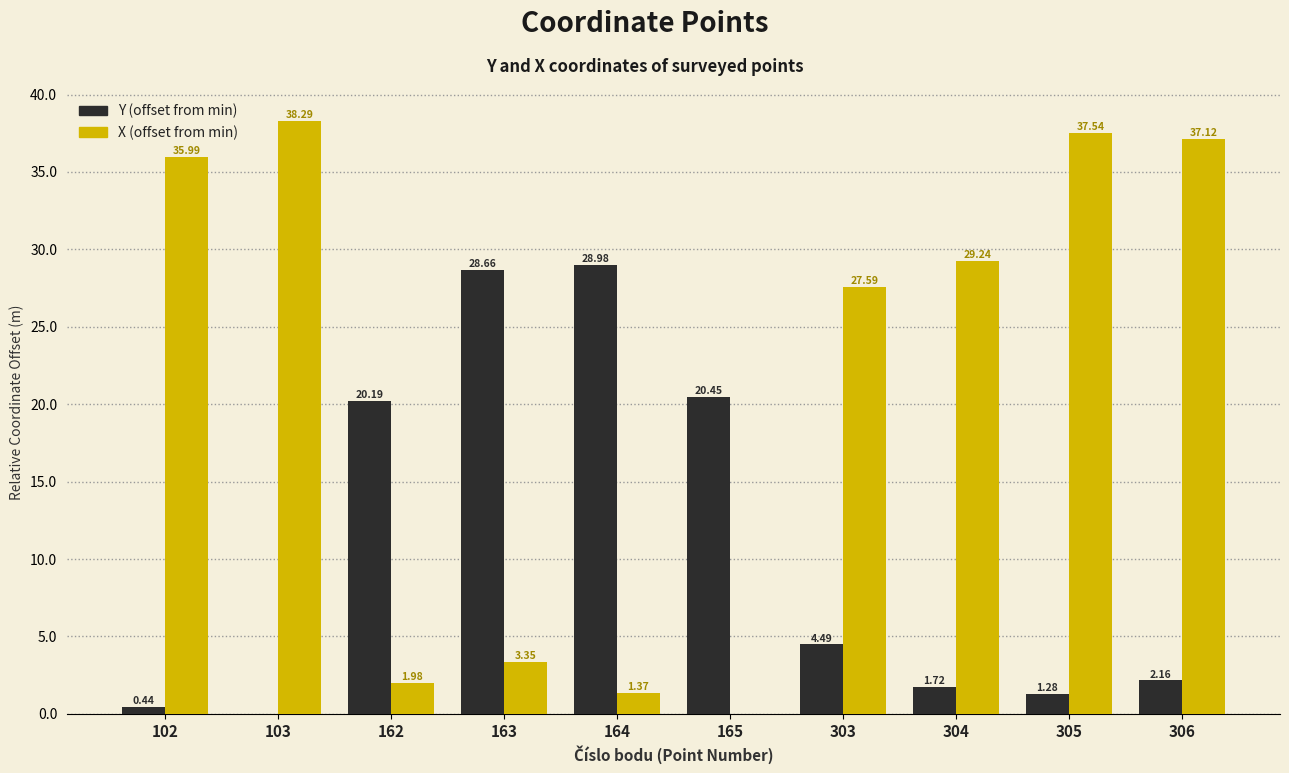

At which category is the sum across all series the highest?

306